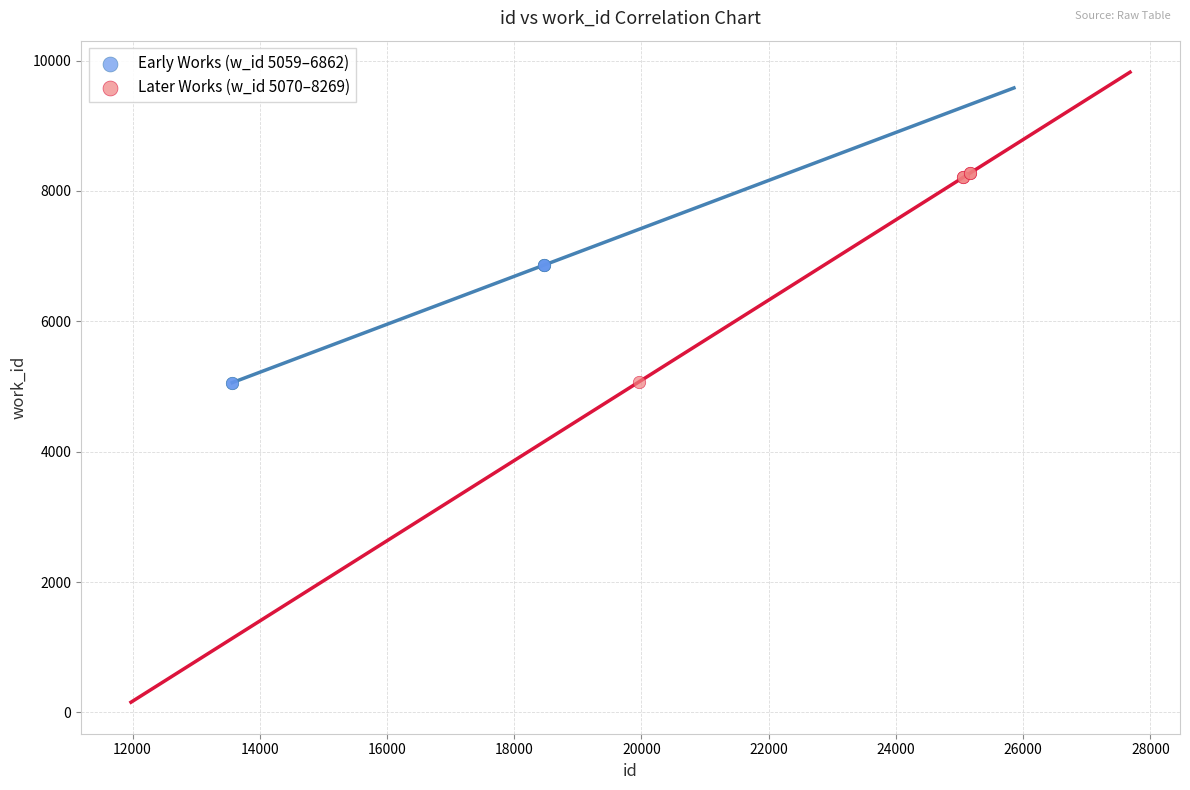

Which series has the widest spread of Y values?

Later Works (w_id 5070–8269)